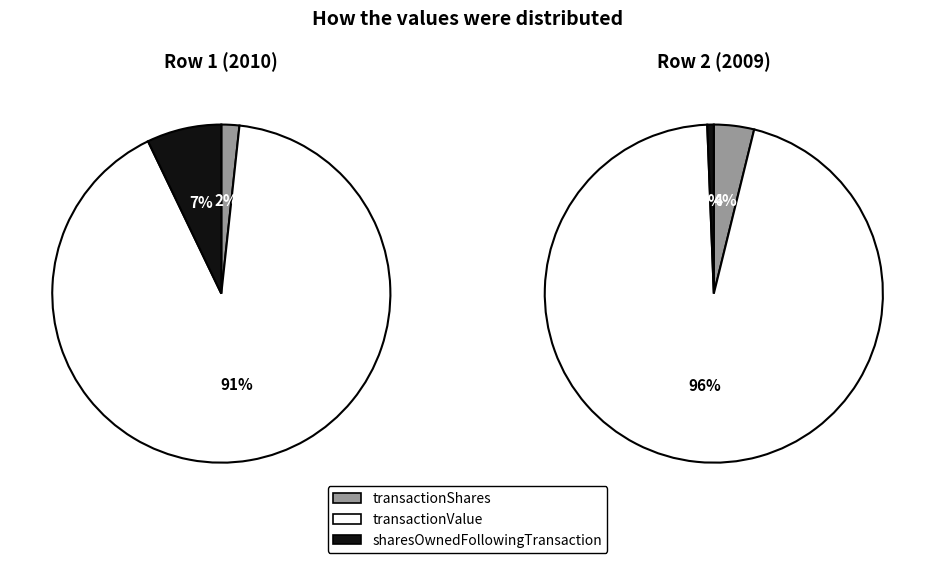

What percentage is the transactionShares slice, to the nearest percent?

2%